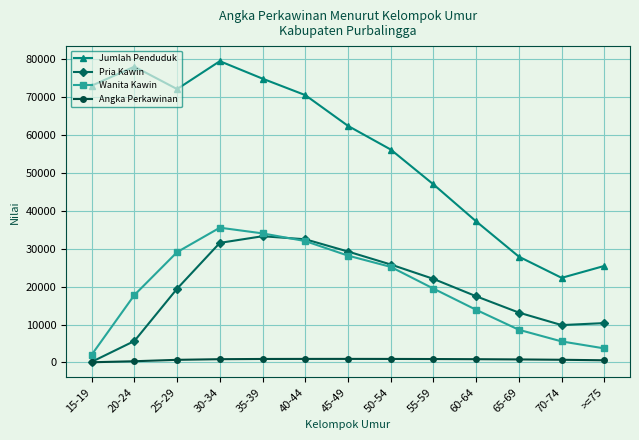

What is the sum of all Pria Kawin values?

250605.0